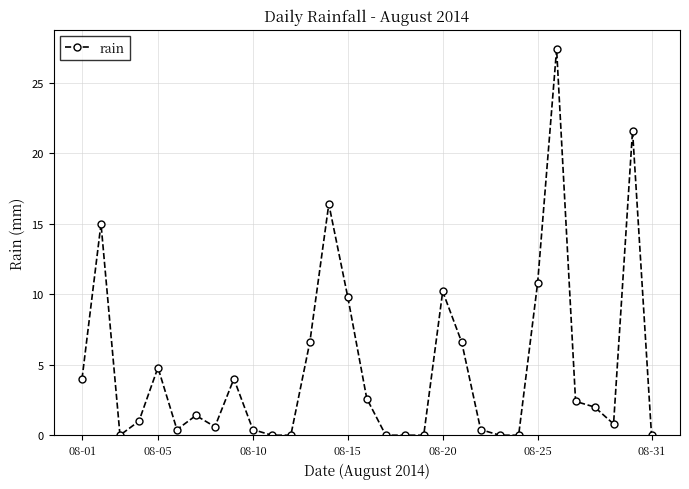

What is the average value?

4.8